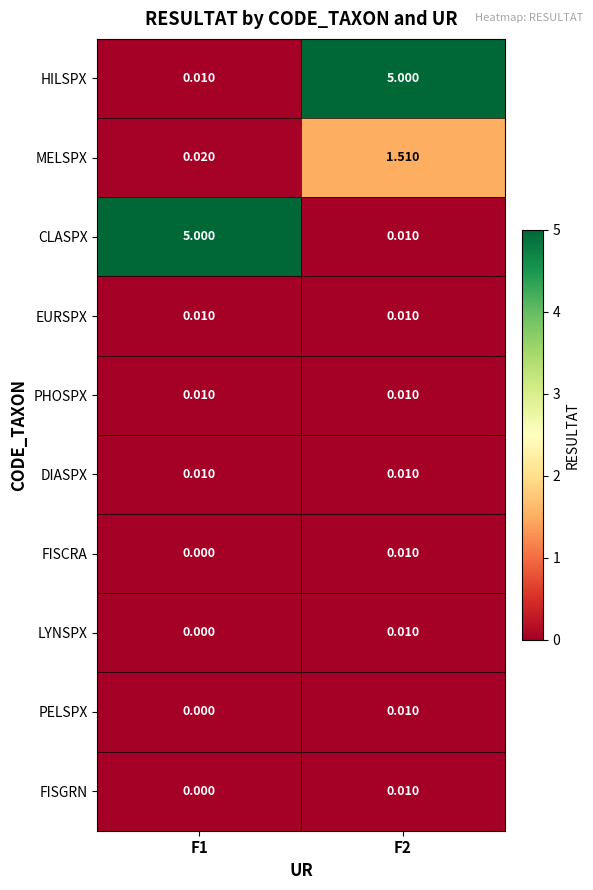

Rank the series at F1 from highest to lowest value.

CLASPX, MELSPX, HILSPX, EURSPX, PHOSPX, DIASPX, FISCRA, LYNSPX, PELSPX, FISGRN